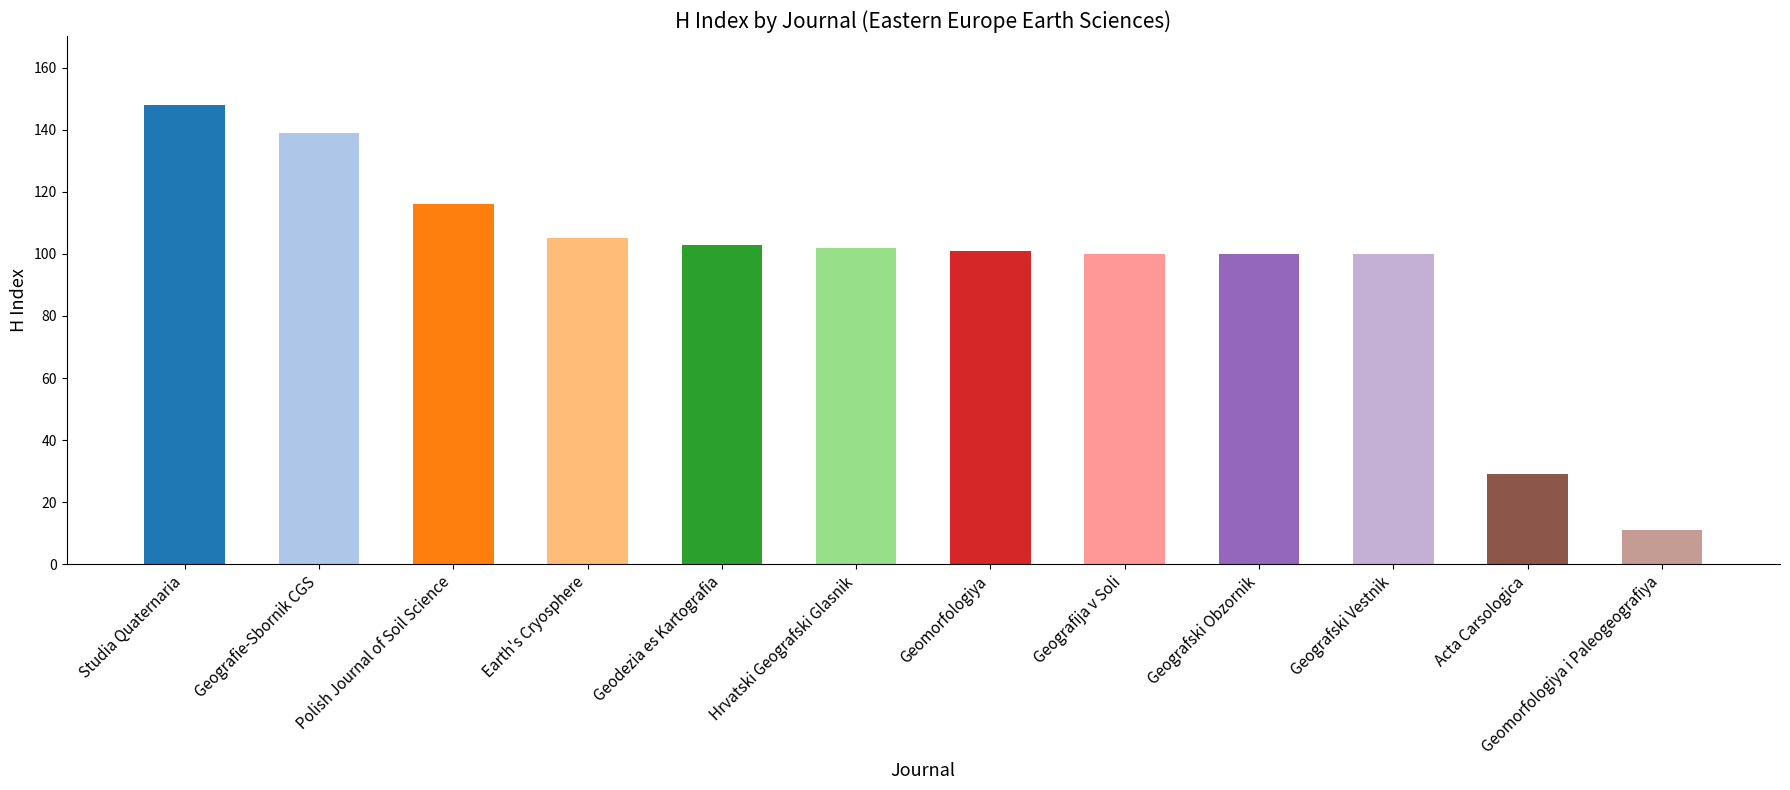

What is the label of the 8th bar from the right?

Geodezia es Kartografia